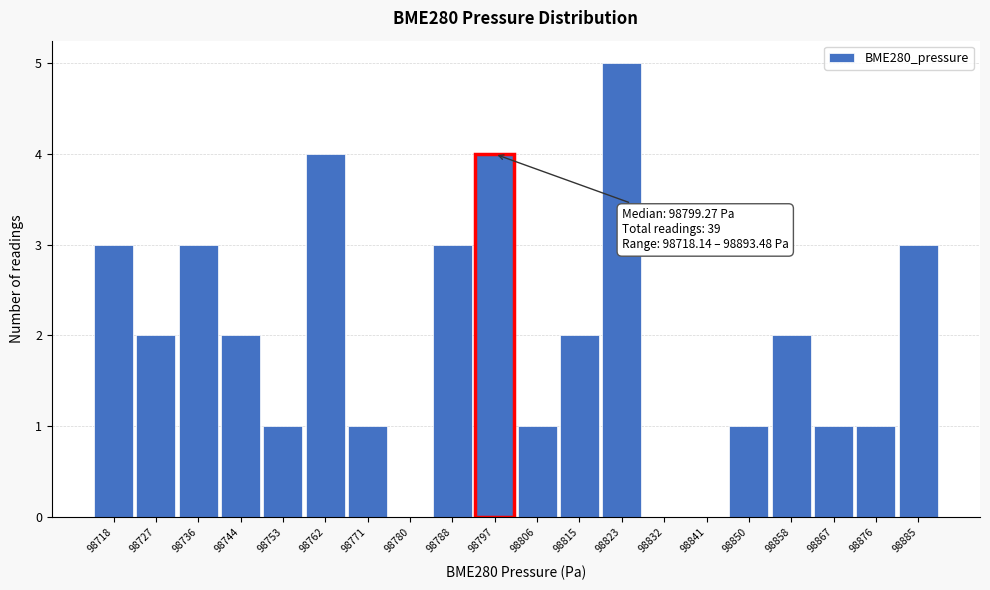

Reading left to right, list all the values displayed in this chart.

98718=3	98727=2	98736=3	98744=2	98753=1	98762=4	98771=1	98780=0	98788=3	98797=4	98806=1	98815=2	98823=5	98832=0	98841=0	98850=1	98858=2	98867=1	98876=1	98885=3